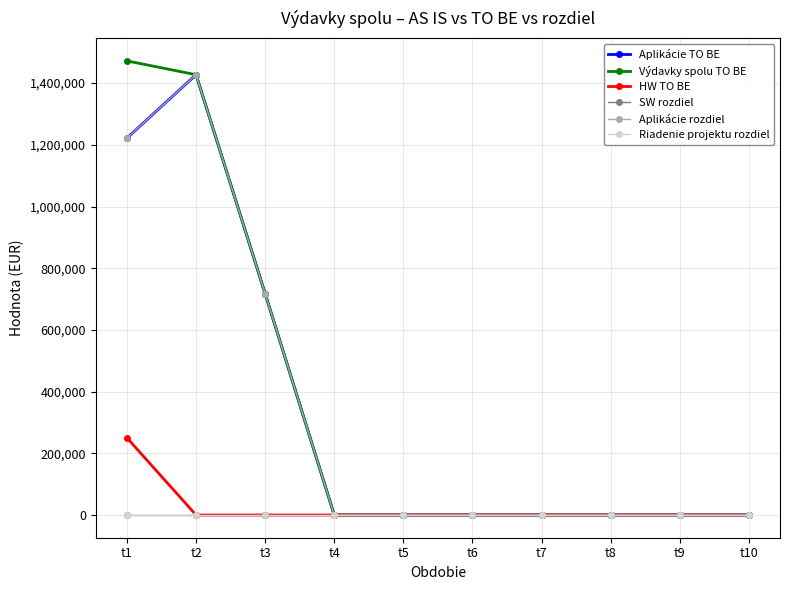

Which series has the largest range (max minus min)?

Výdavky spolu TO BE